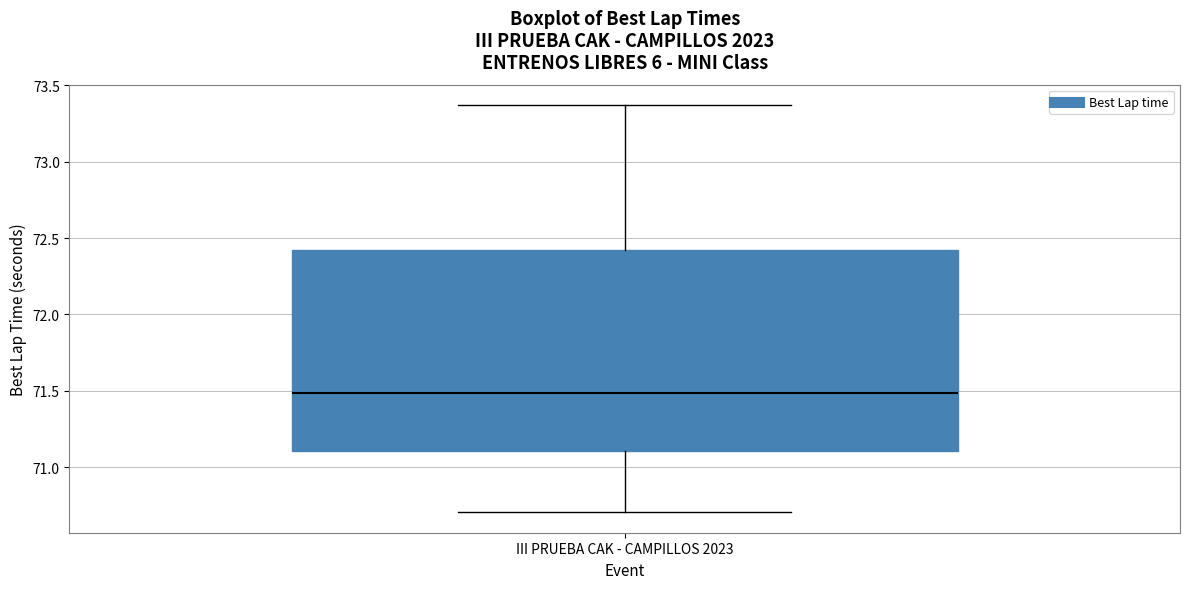

Transcribe this box plot: give where the median line is, the range the box spans, and where the two whiskers end, as read against the y-axis. The values are not printed on the chart, so give them approximately, as read against the axis.

median 71.50, box 71.10 to 72.40, whiskers 70.70 to 73.35